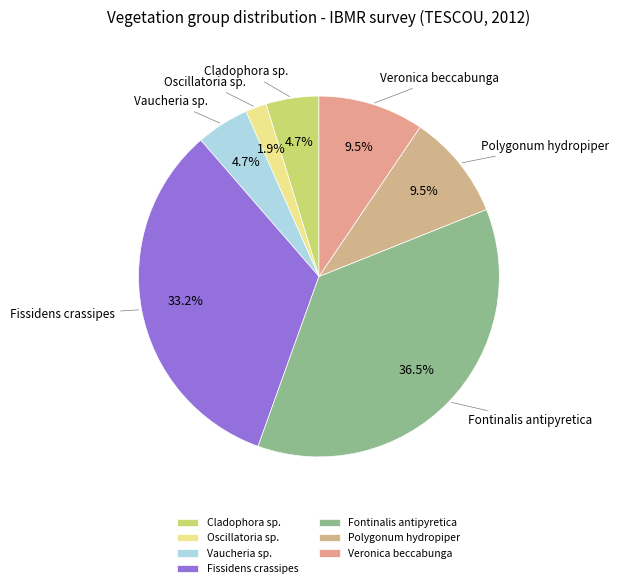

Is it true that Fontinalis antipyretica is 28% of the pie?

False